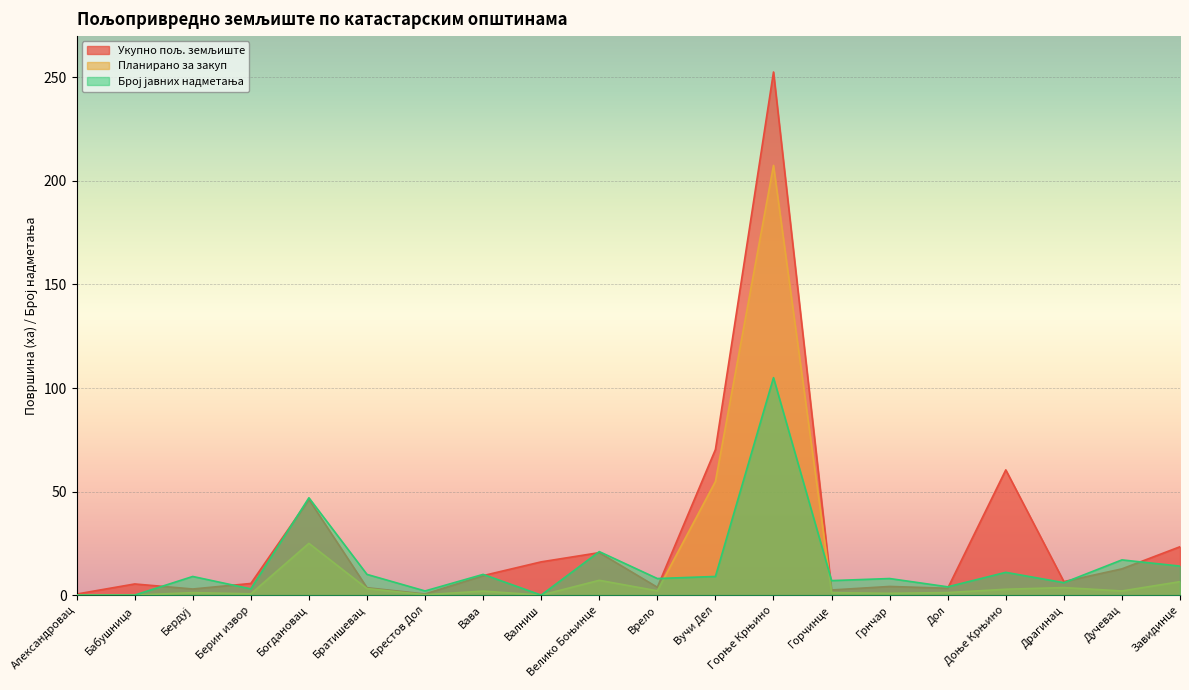

What is the average value of the Планирано за закуп series?

16.1